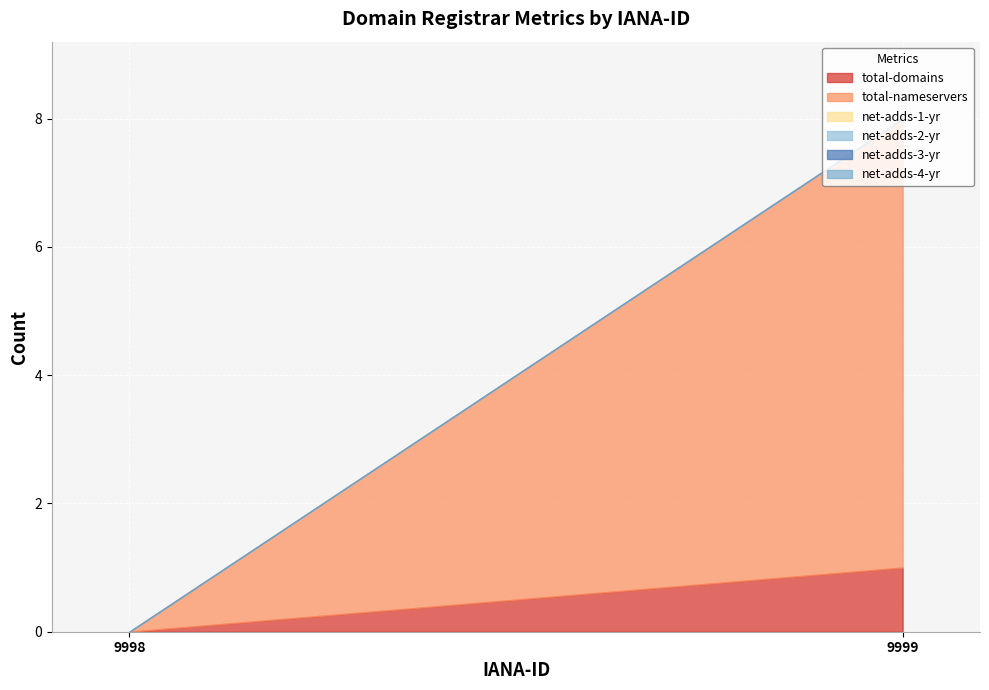

Which series has the largest total across all categories?

total-nameservers